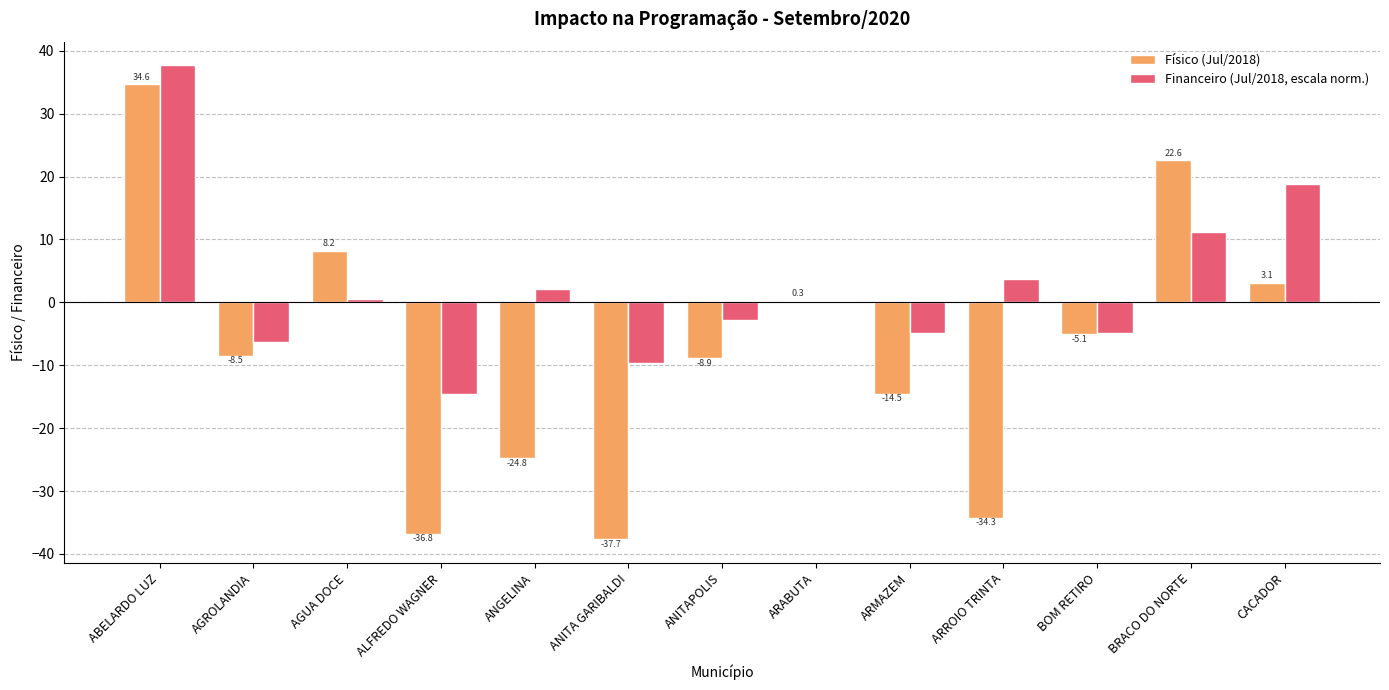

At which label is Financeiro (Jul/2018, escala norm.) closest to 11?

BRACO DO NORTE